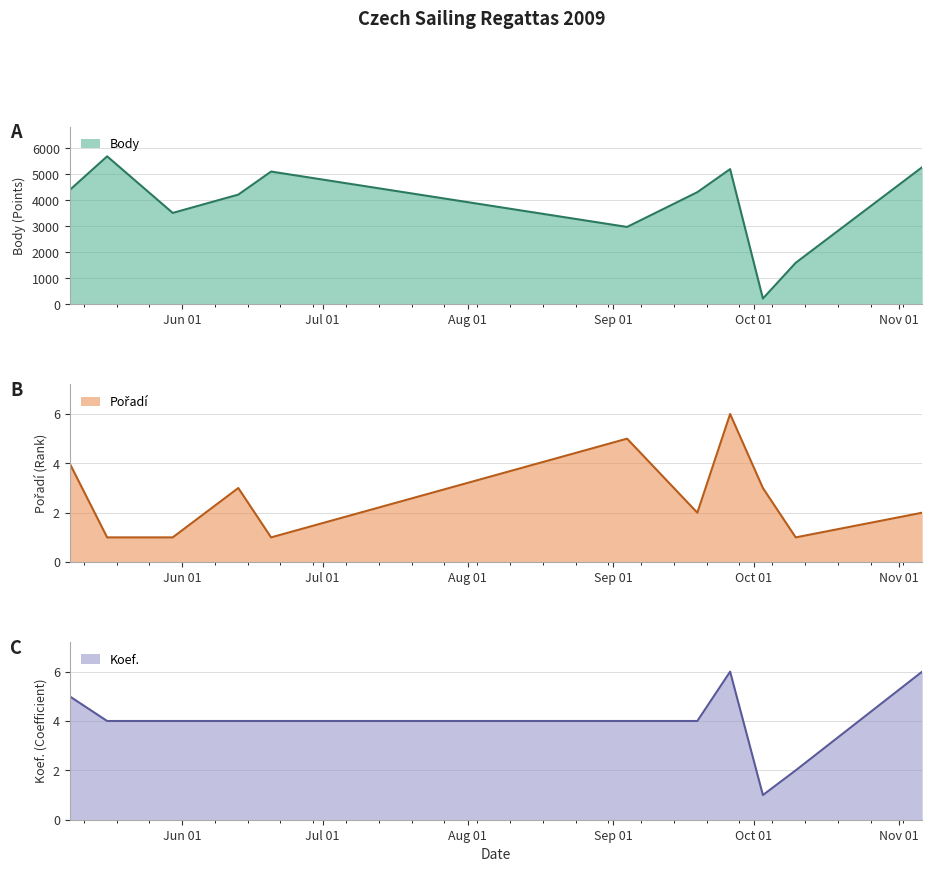

At which category is the sum across all series the highest?

2009-05-16